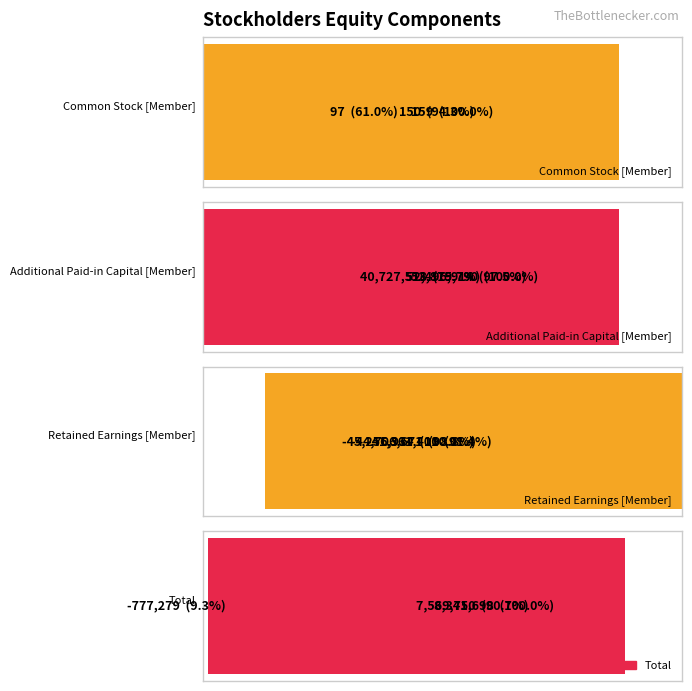

What is the sum of all Additional Paid-in Capital [Member] values?

147044222